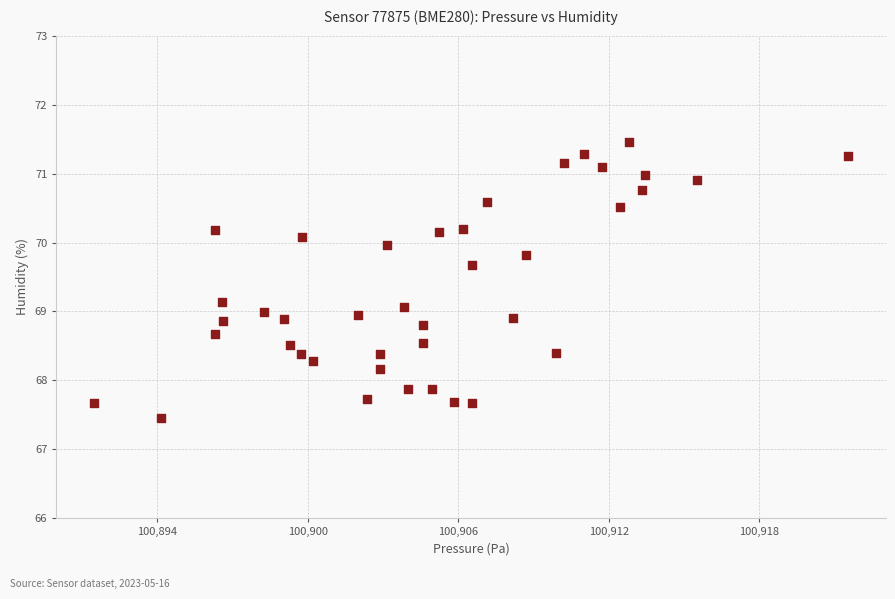

What is the range of X values (max minus min)?

30.1